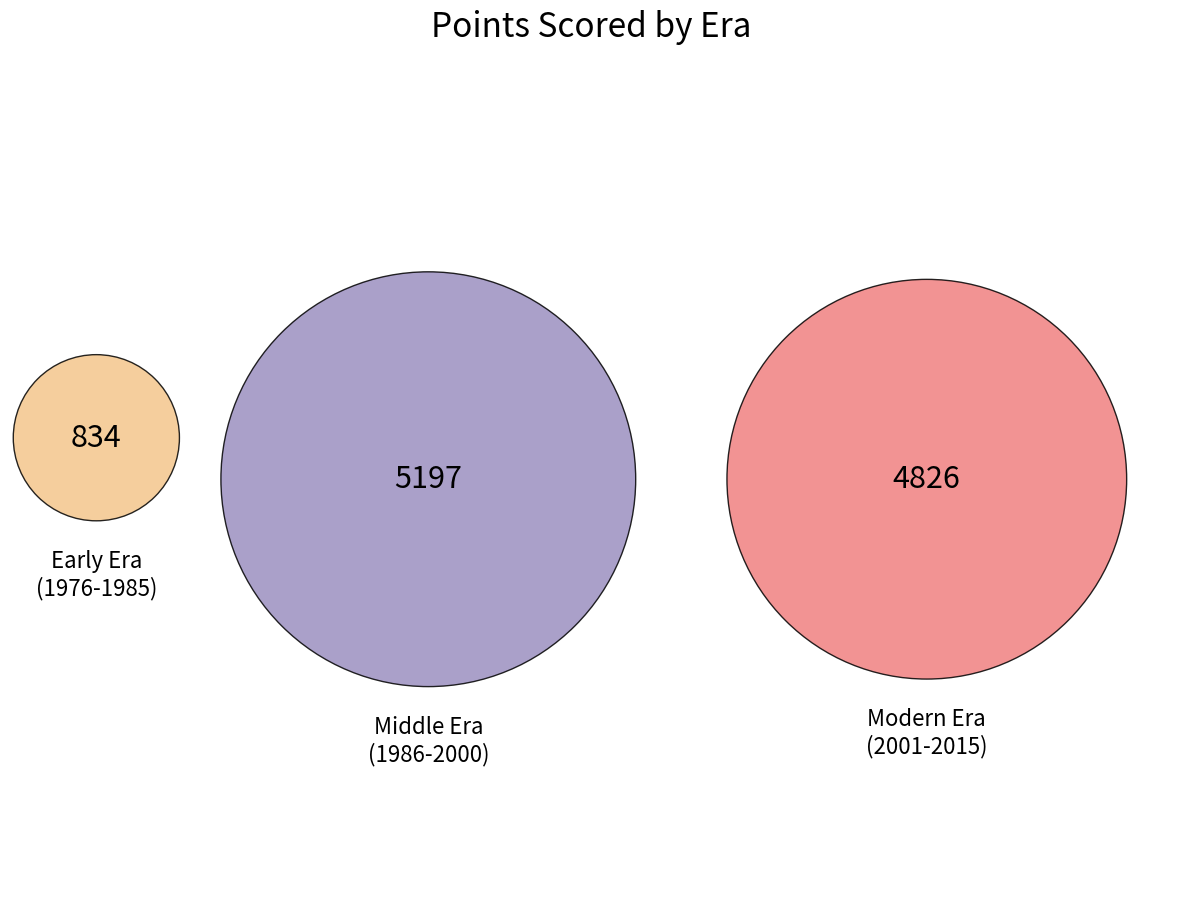

Is it true that 2004 is 1% of the pie?

False